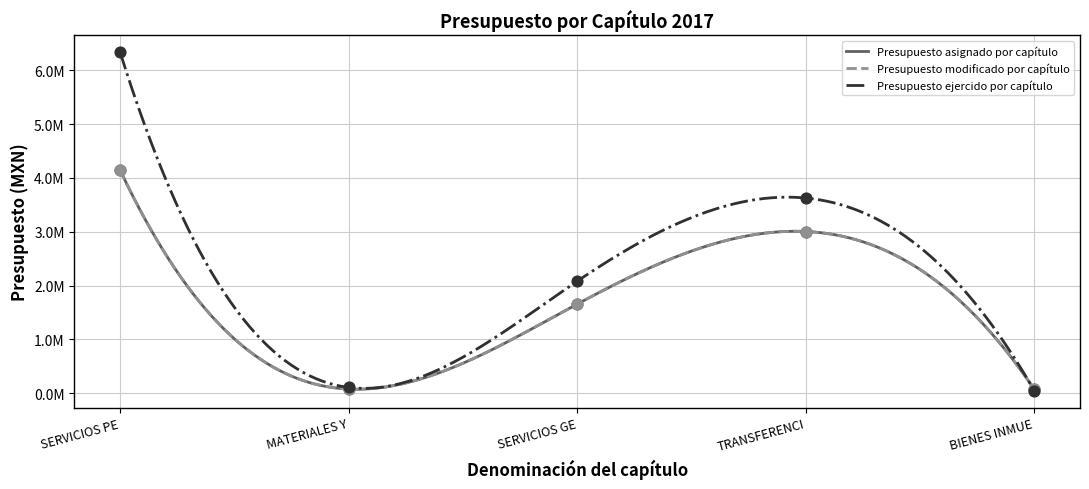

Which series has the largest Y range (max minus min)?

Presupuesto ejercido por capítulo